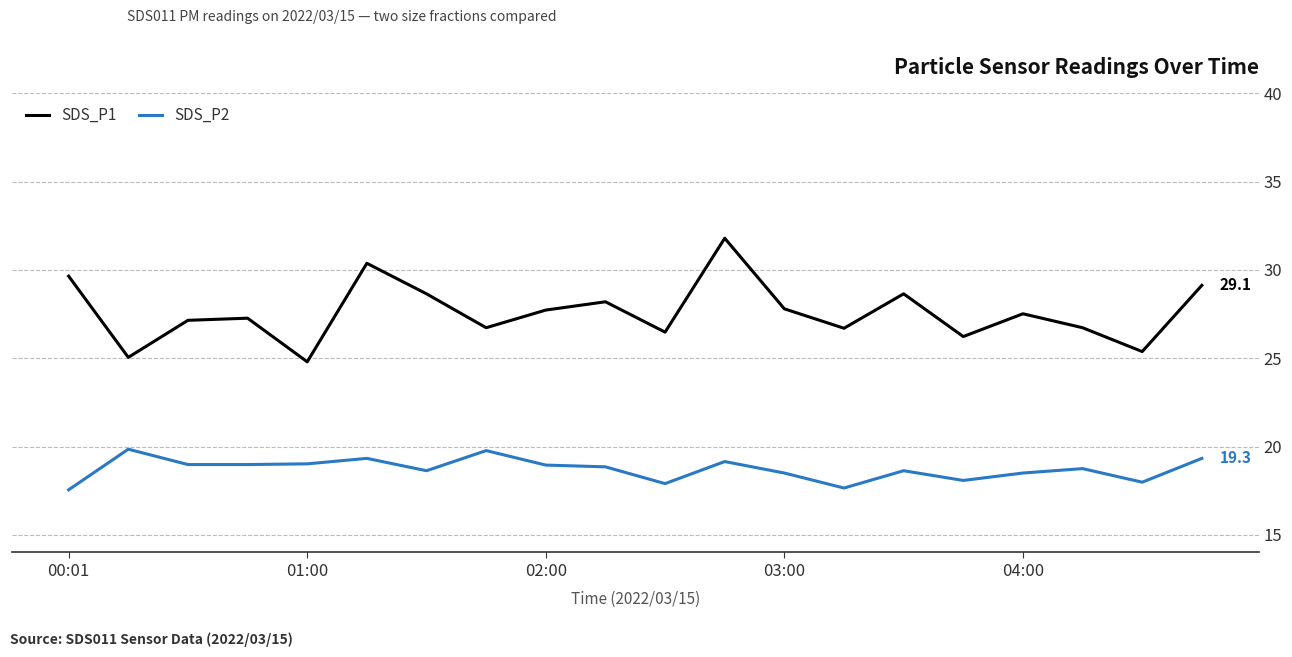

True or false: SDS_P2 and SDS_P1 intersect in this chart.

False